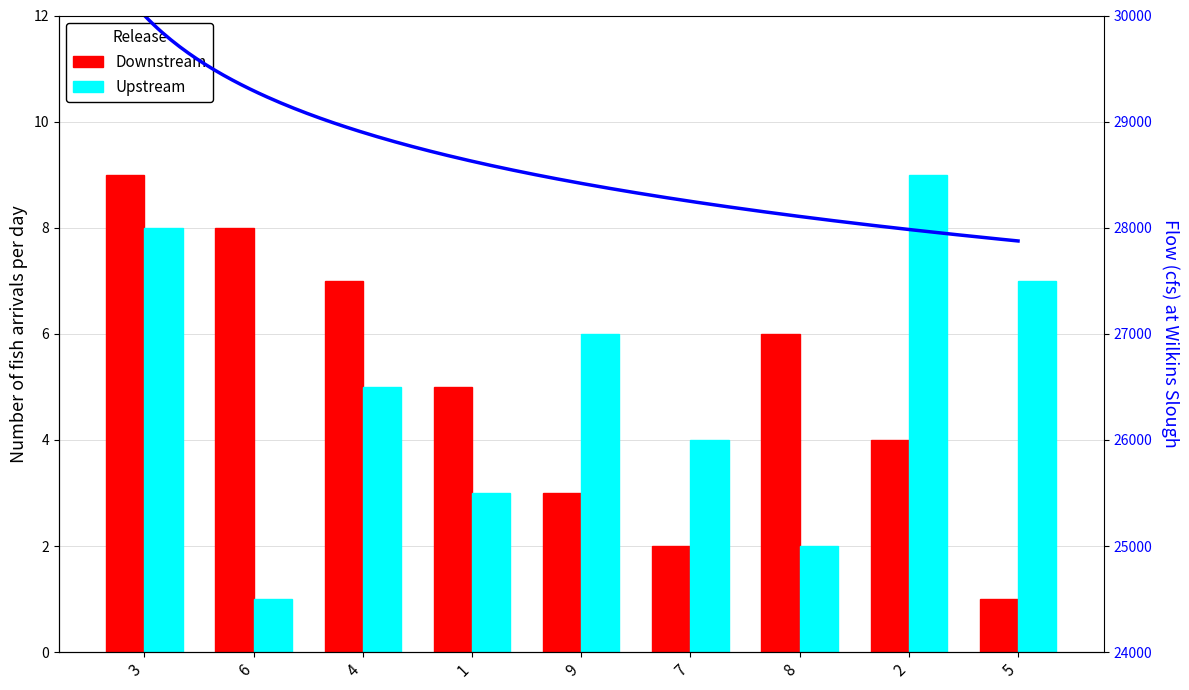

The Upstream series shows 6 at 9. True or false?

True